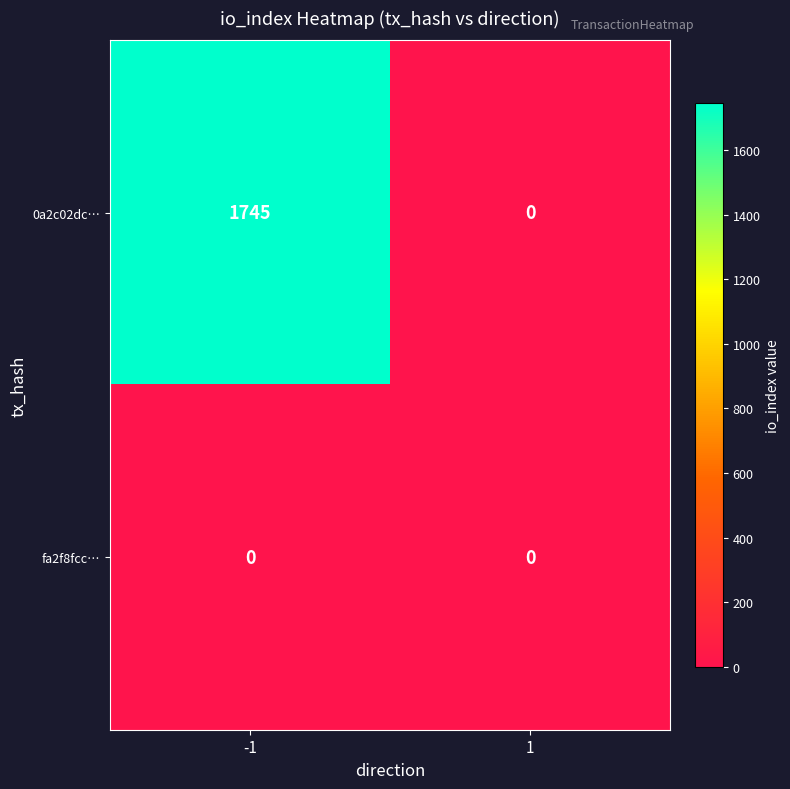

Which series has the widest spread of values?

0a2c02dc…